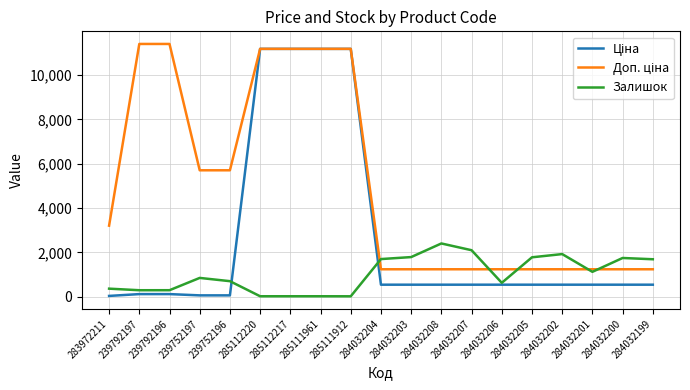

How many categories are shown in the chart?

19